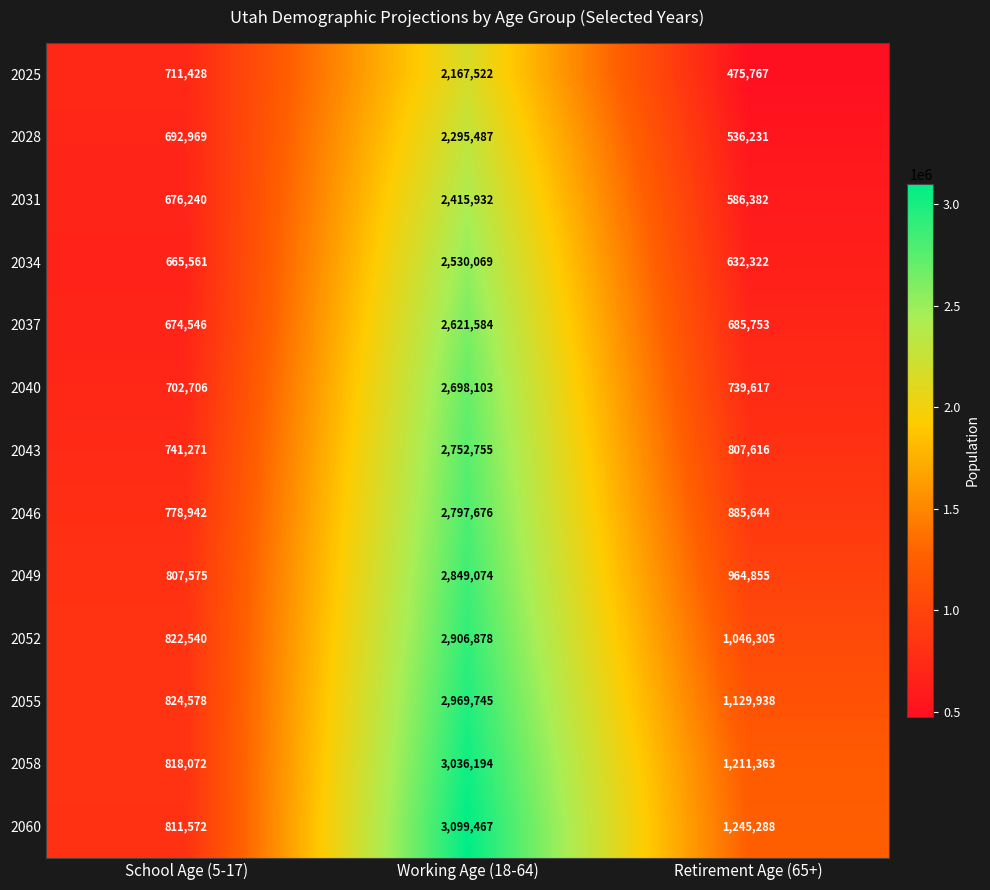

What is the smallest value displayed?

475767